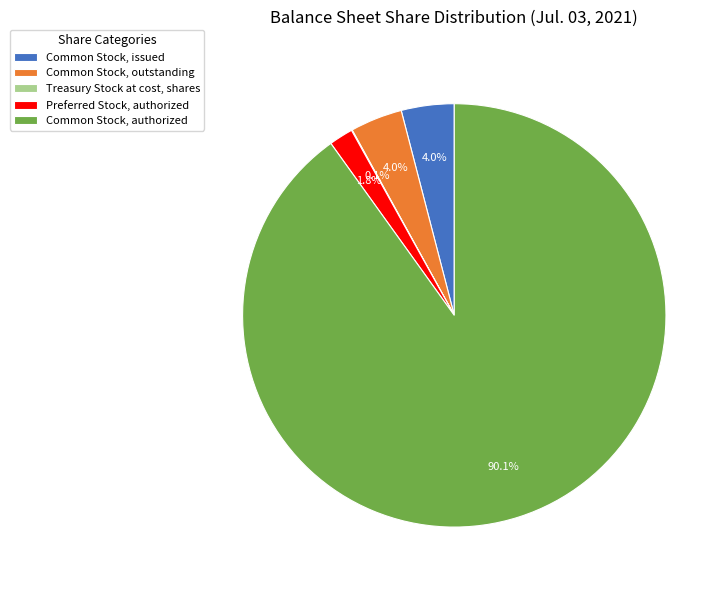

Do Preferred Stock, authorized and Common Stock, issued together represent more than half of the pie?

No